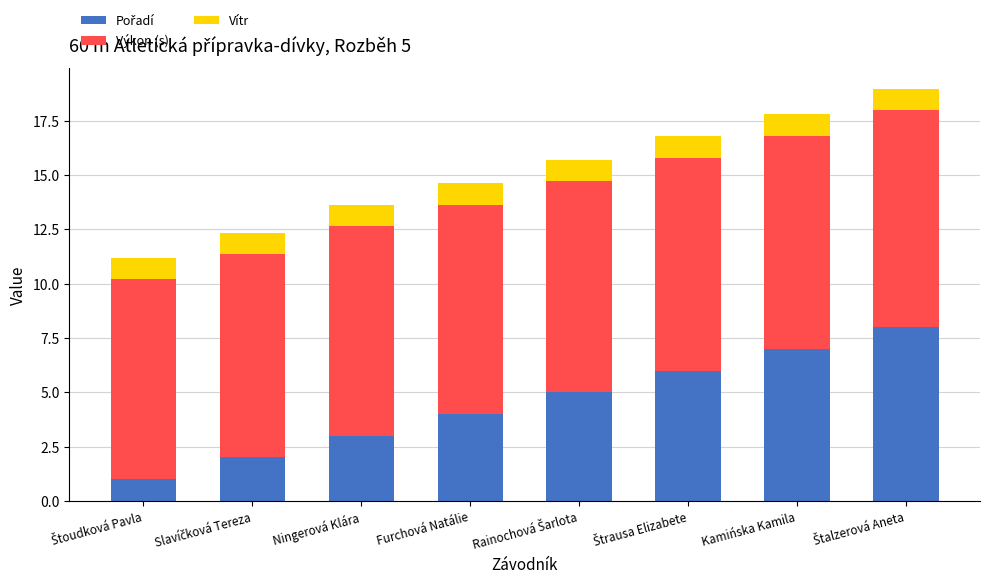

Are the bars horizontal?

No